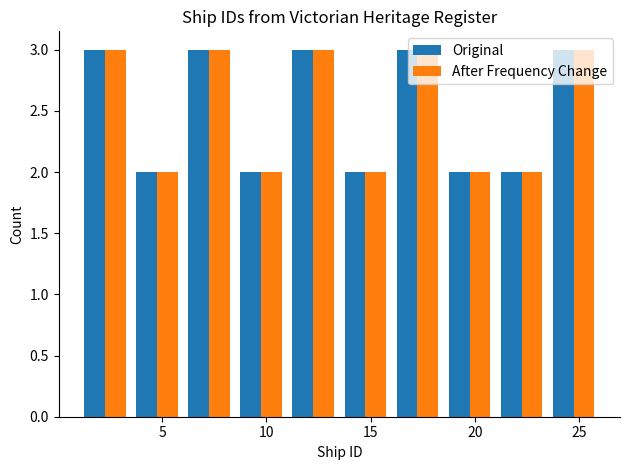

Reading left to right, transcribe this chart: for each range on the x-axis, give the height of each series' bar. The values are not printed on the chart, so give them approximately, as read against the axis.

1.0 to 3.5: Original=3	After Frequency Change=3
3.5 to 6.0: Original=2	After Frequency Change=2
6.0 to 8.5: Original=3	After Frequency Change=3
8.5 to 11.0: Original=2	After Frequency Change=2
11.0 to 13.5: Original=3	After Frequency Change=3
13.5 to 16.0: Original=2	After Frequency Change=2
16.0 to 18.5: Original=3	After Frequency Change=3
18.5 to 21.0: Original=2	After Frequency Change=2
21.0 to 23.5: Original=2	After Frequency Change=2
23.5 to 26.0: Original=3	After Frequency Change=3